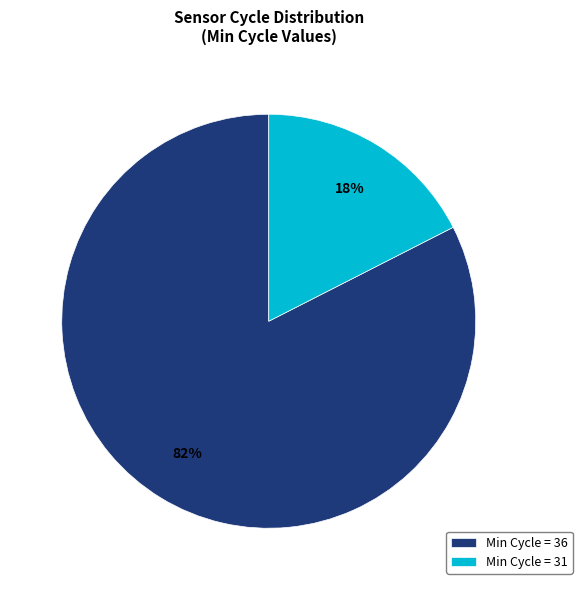

Is the sum of Min Cycle = 31 and Min Cycle = 36 greater than half?

Yes